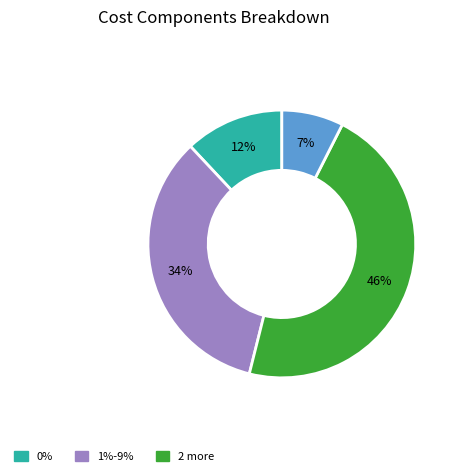

Count the number of slices in the pie.

4